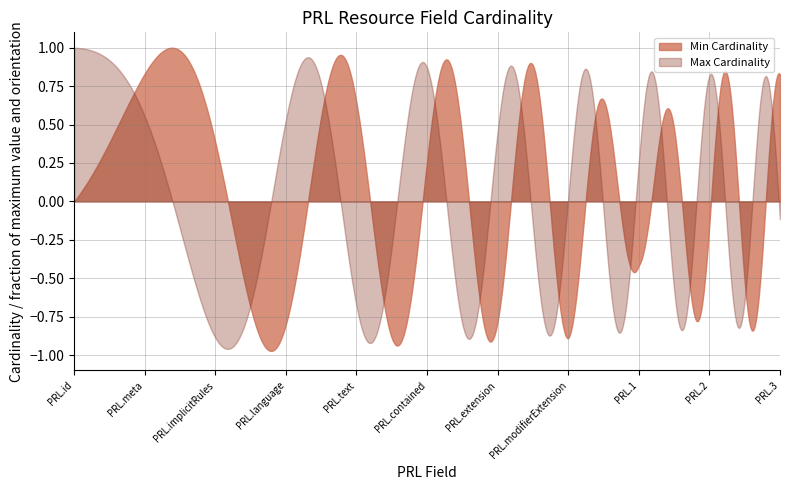

True or false: Min Cardinality and Max Cardinality intersect in this chart.

True